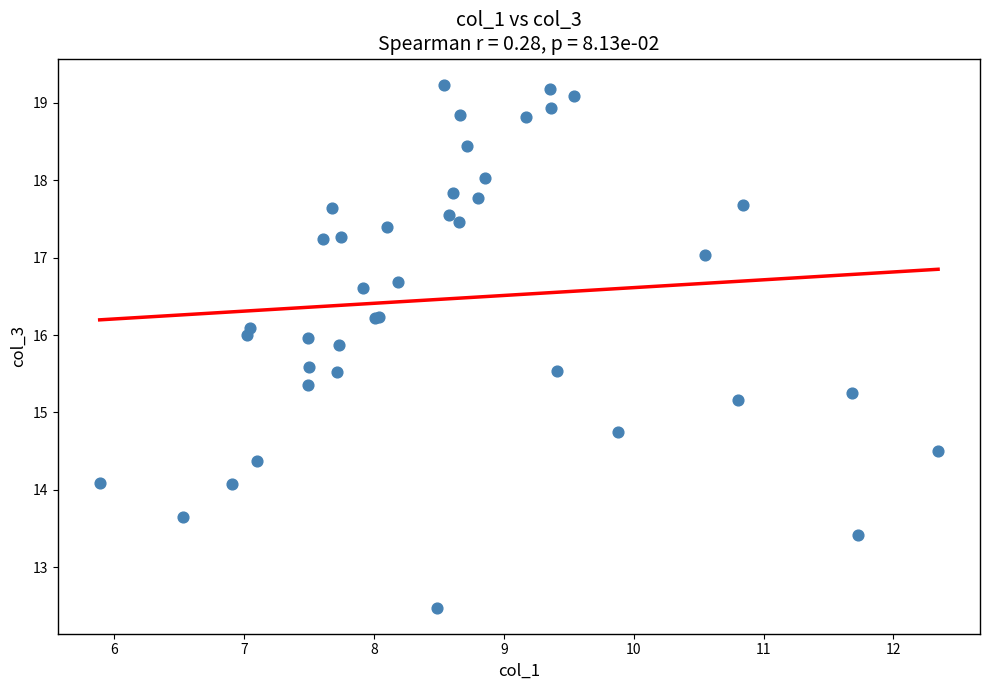

What Y value in the scatter plot is closest to 15?

15.2